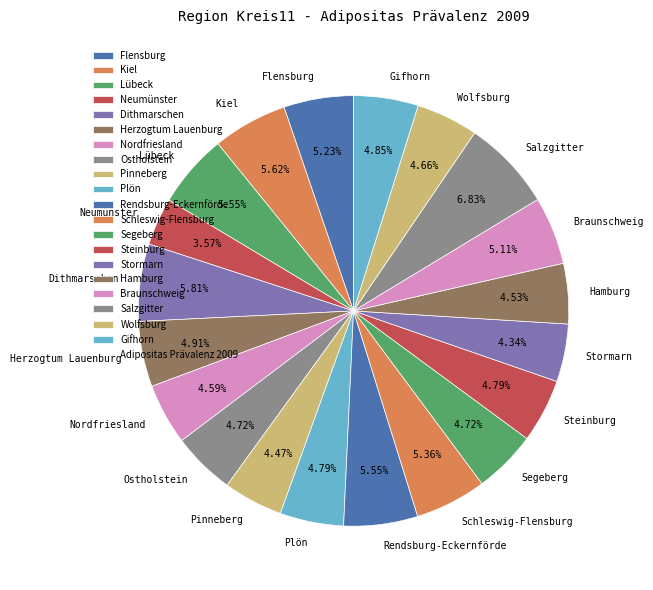

What is the largest slice in the pie chart?

Salzgitter